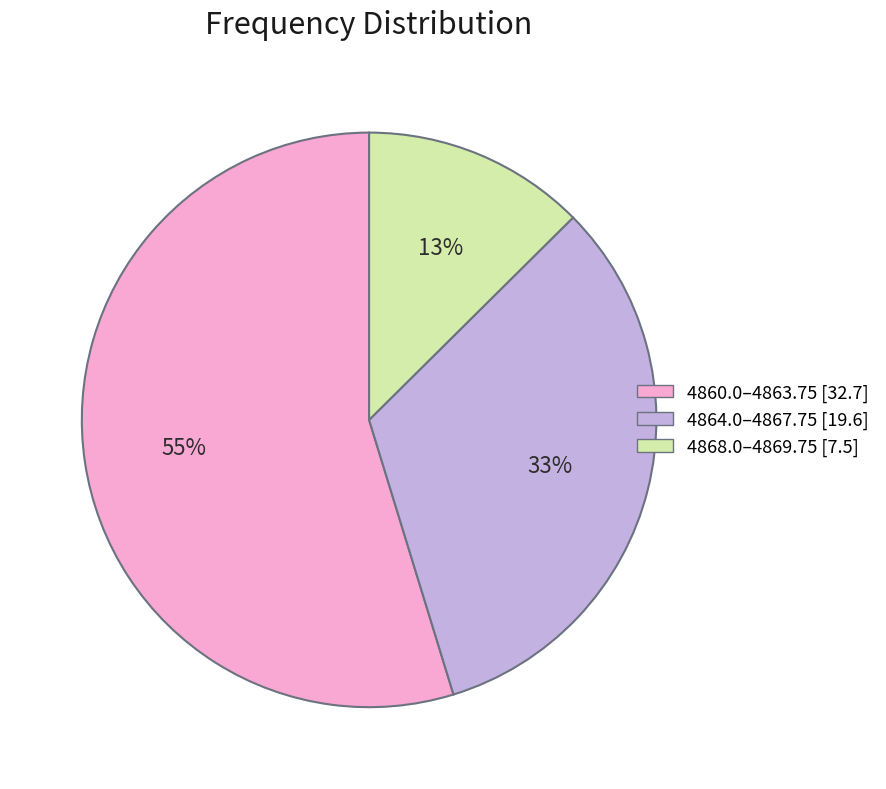

To the nearest percent, what is the average slice percentage?

33%